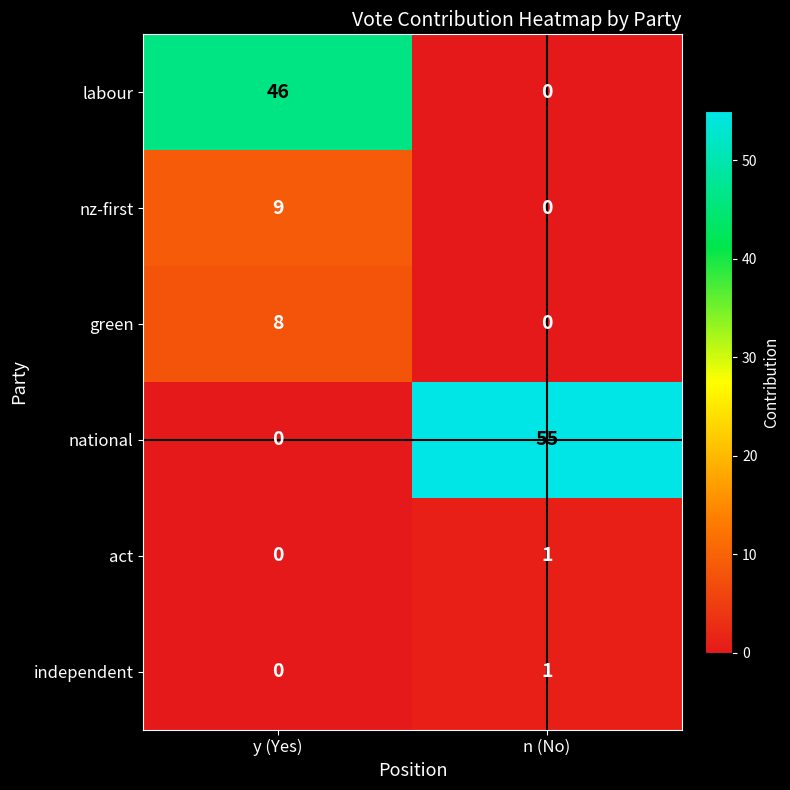

Which series has the largest total across all categories?

national